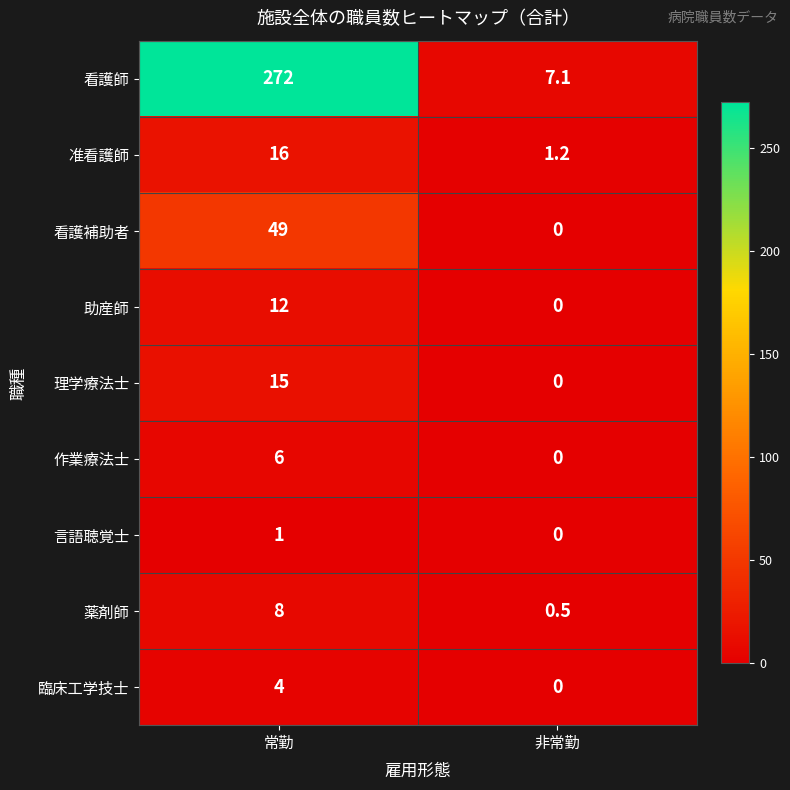

Reading left to right, list all the values displayed in this chart.

看護師: 272.0	7.1
准看護師: 16.0	1.2
看護補助者: 49.0	0.0
助産師: 12.0	0.0
理学療法士: 15.0	0.0
作業療法士: 6.0	0.0
言語聴覚士: 1.0	0.0
薬剤師: 8.0	0.5
臨床工学技士: 4.0	0.0